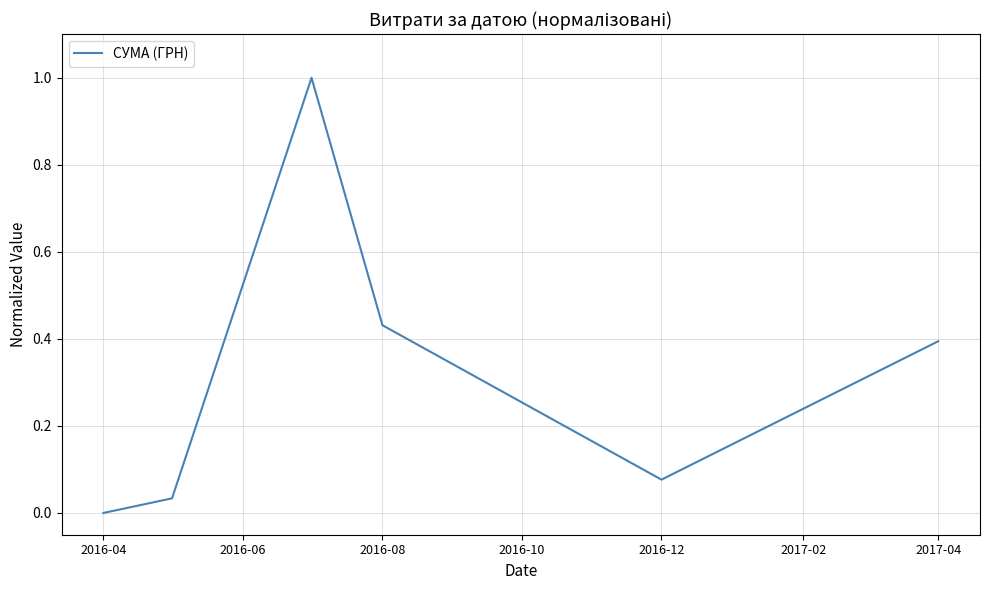

True or false: there are more than 2 points higher than both neighbors.

False